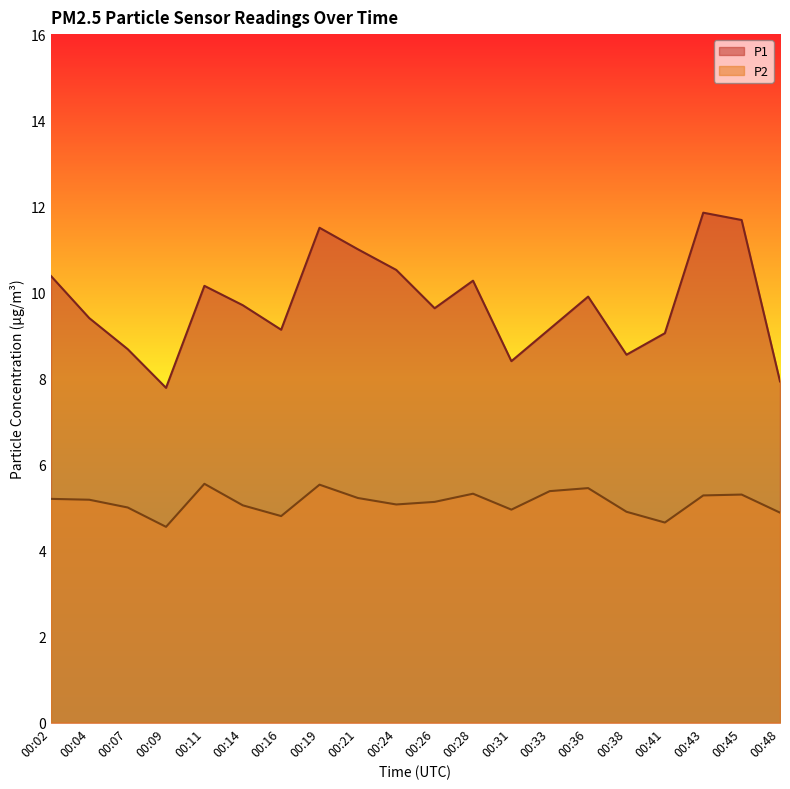

What is the highest value of the P2 series?

5.5